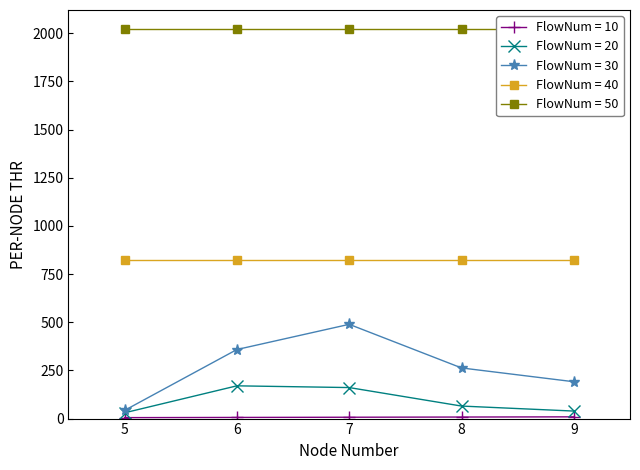

Is the value of FlowNum = 20 at 5 greater than the value of FlowNum = 30 at 9?

No